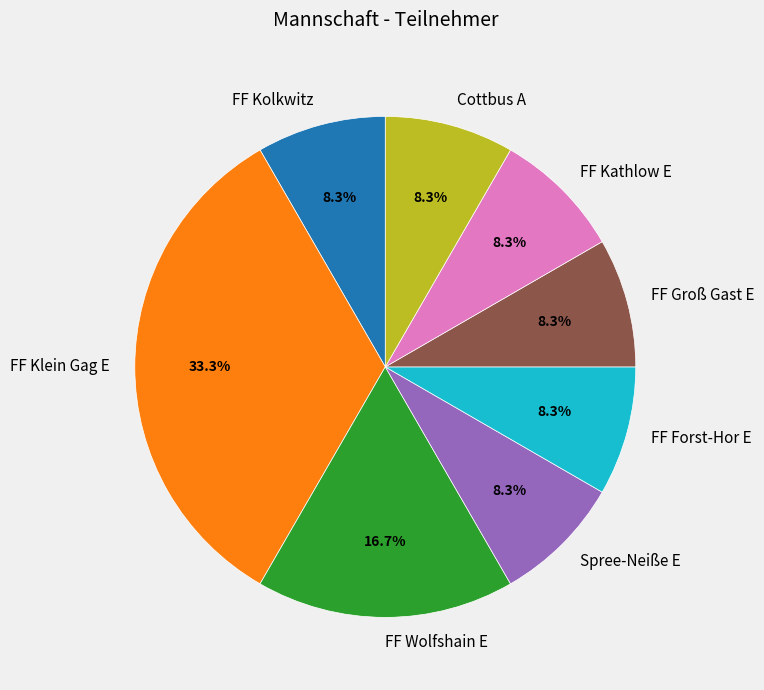

To the nearest percent, what is the average slice percentage?

12%